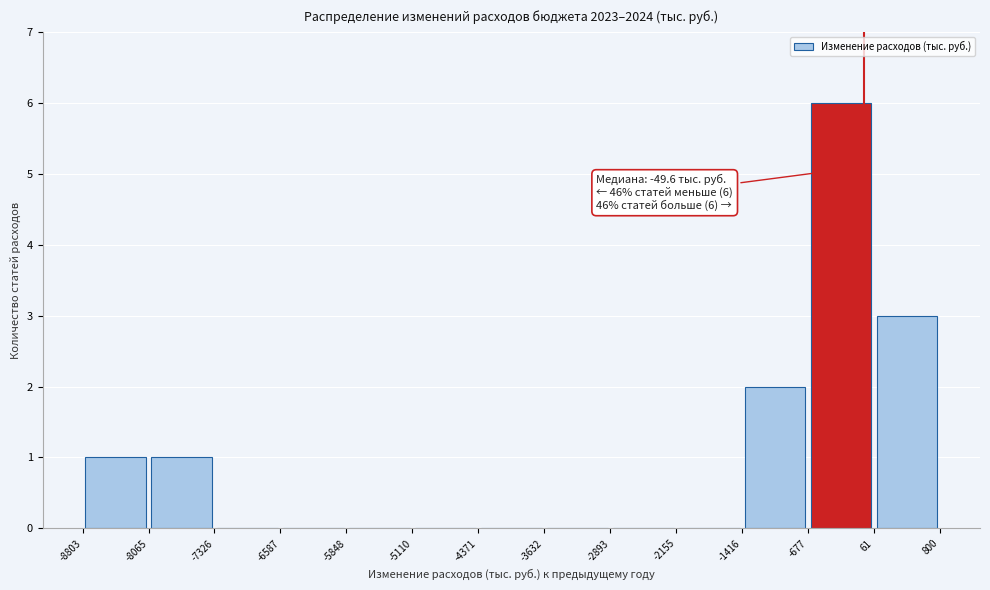

Which range on the x-axis has the tallest bar?

-677 to 61